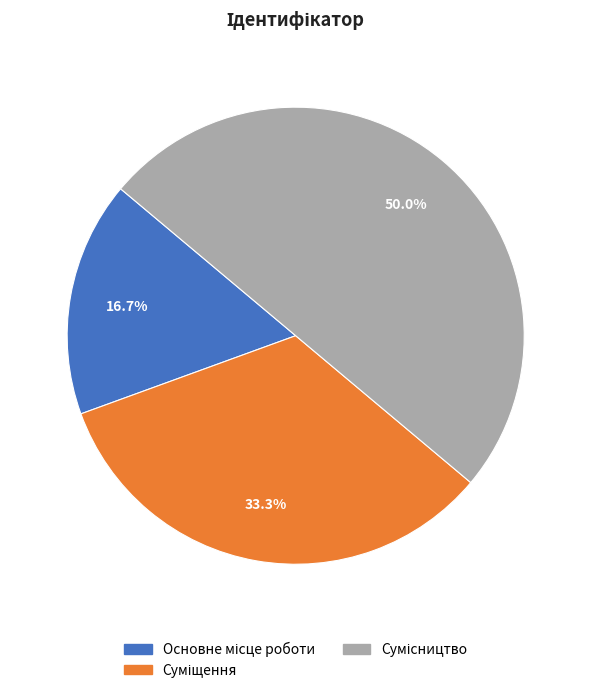

How many slices are in this pie chart?

3